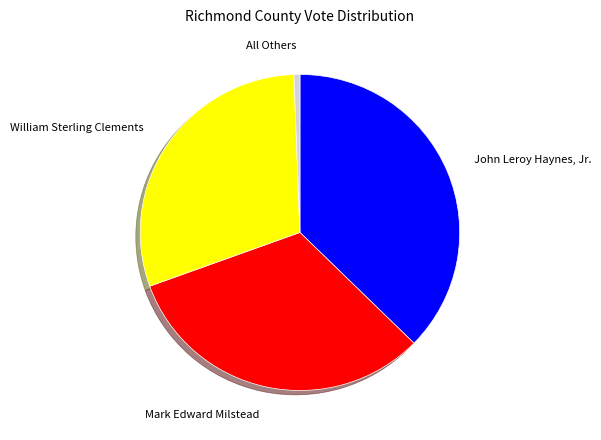

Does Mark Edward Milstead account for over 50% of the chart?

No